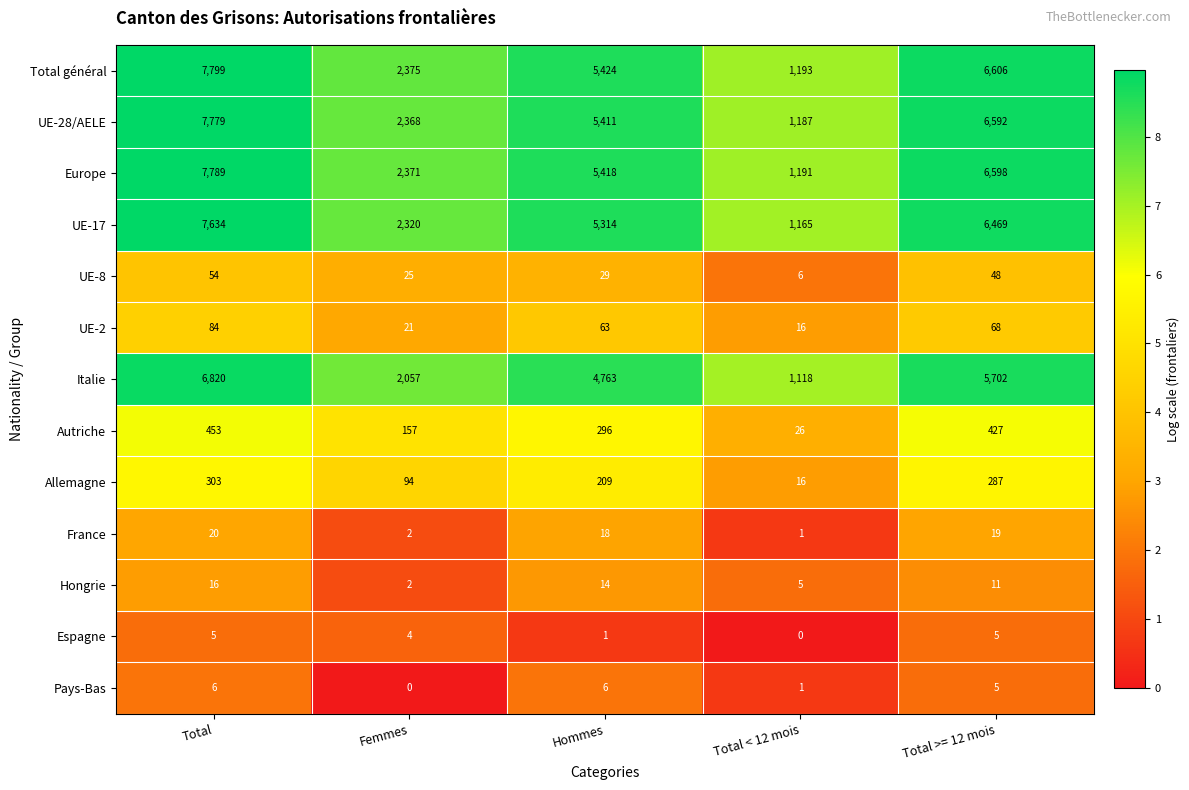

What is the approximate value of France at Hommes, to the nearest 5?

20